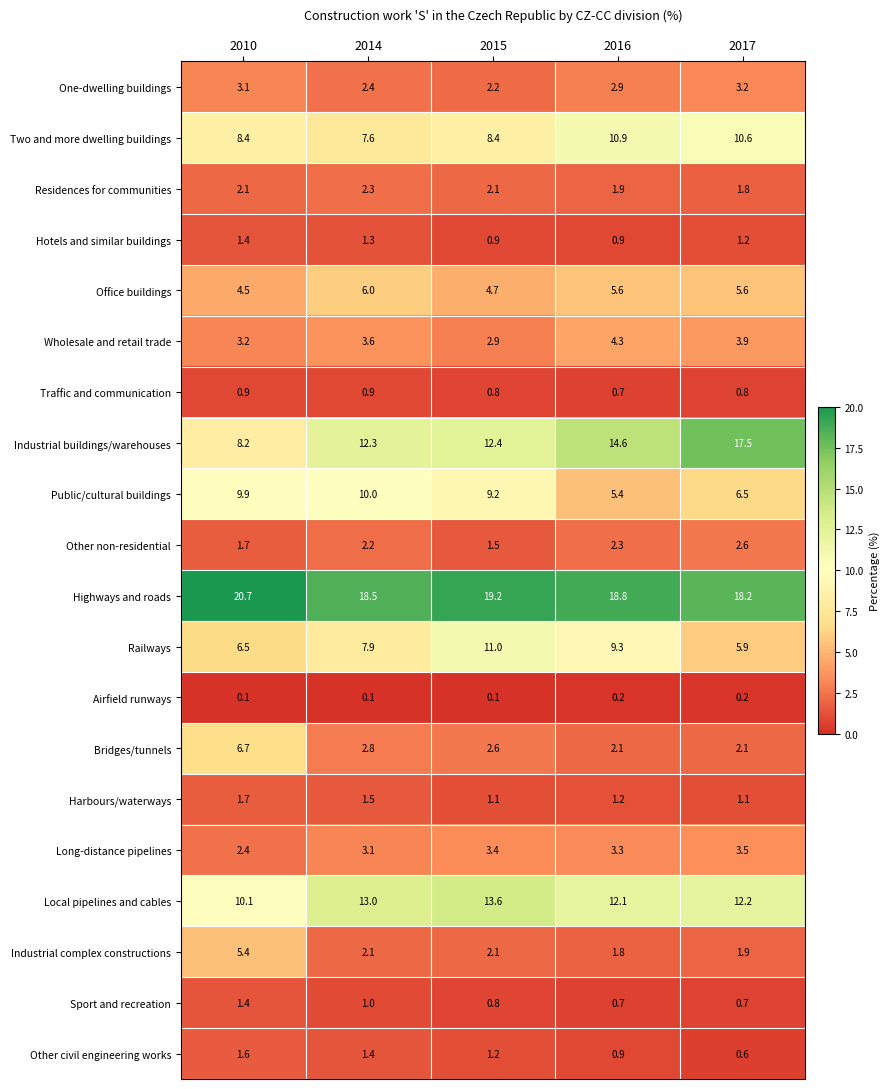

Where is Traffic and communication nearest to the value 0?

2016